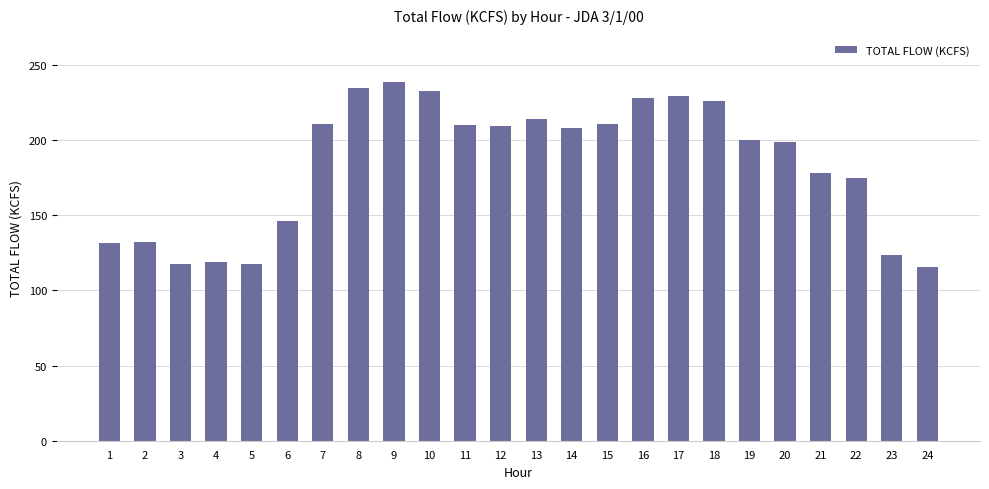

How many data points are above 208?

12